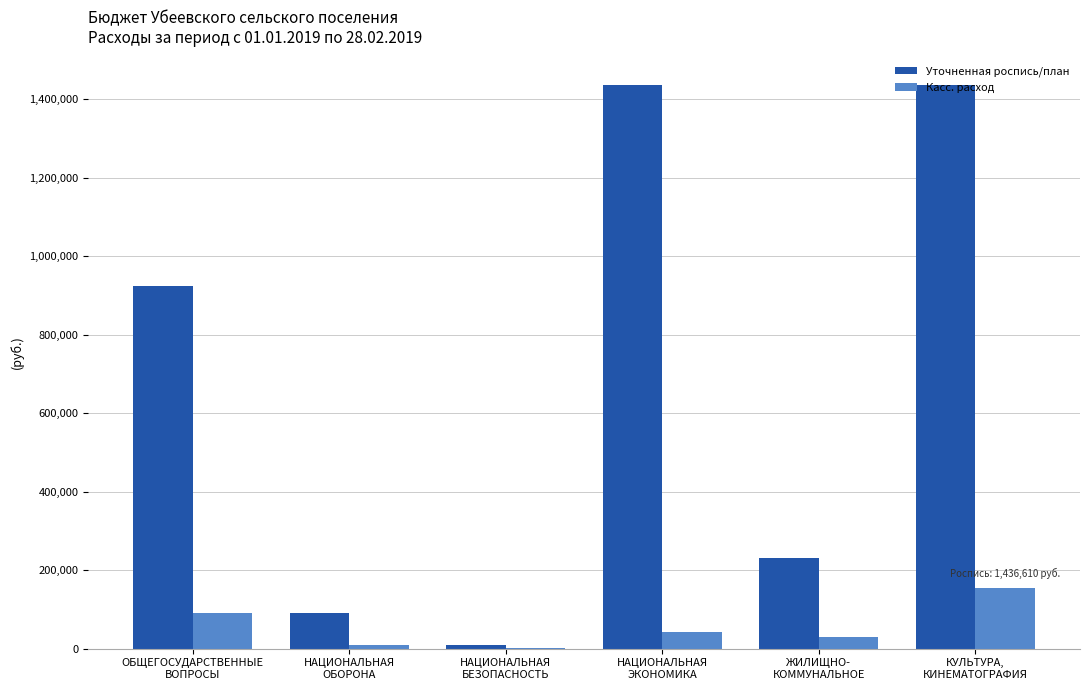

What is the sum of all Касс. расход values?

326783.2